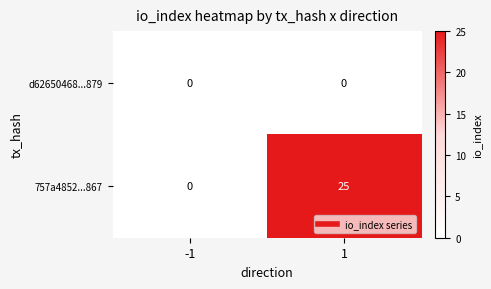

Which series has the largest total across all categories?

757a4852...867